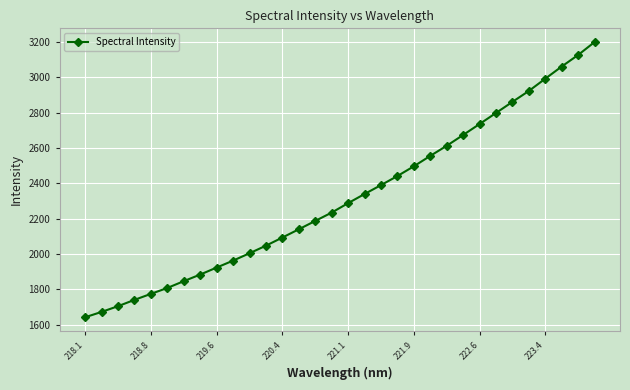

Reading left to right, extract all data points from this chart.

1641.0	1671.3	1703.7	1739.5	1773.5	1806.9	1845.4	1882.9	1922.5	1961.7	2003.5	2046.3	2092.5	2139.2	2186.5	2233.7	2287.2	2338.8	2389.2	2440.6	2495.7	2554.7	2611.9	2673.0	2734.9	2797.4	2860.3	2922.0	2991.4	3060.2	3125.6	3198.5